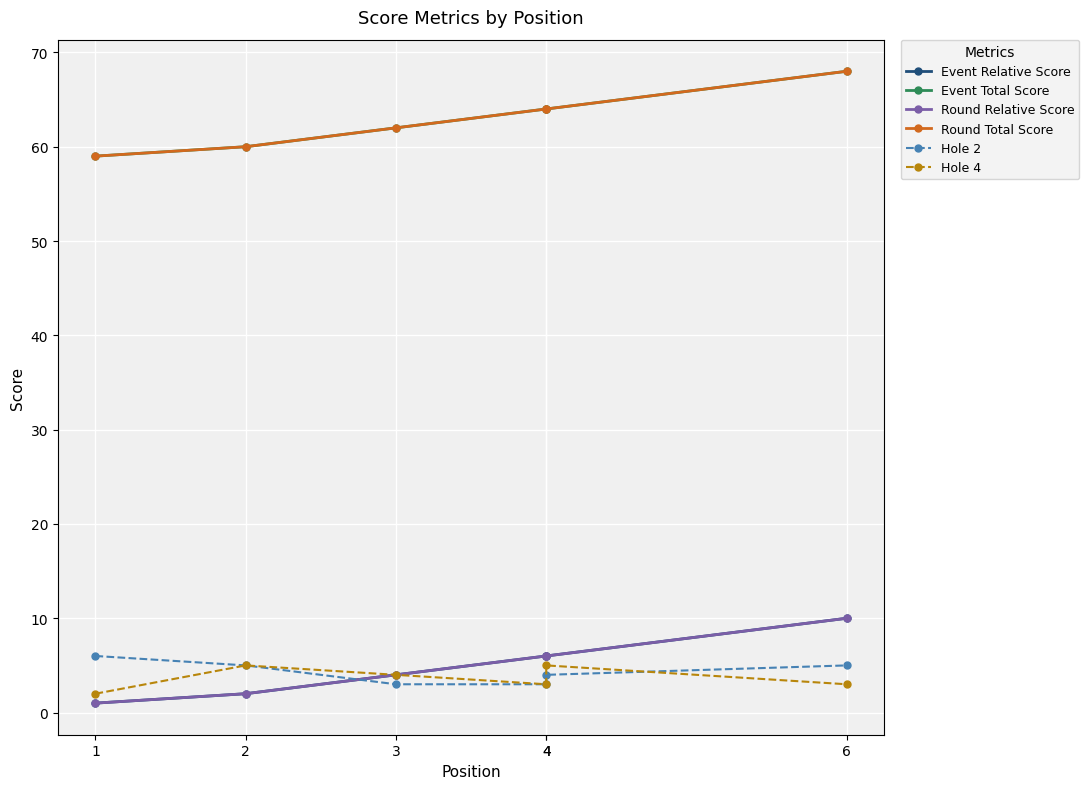

What is the difference between the Event Relative Score values at 4 and 1?

5